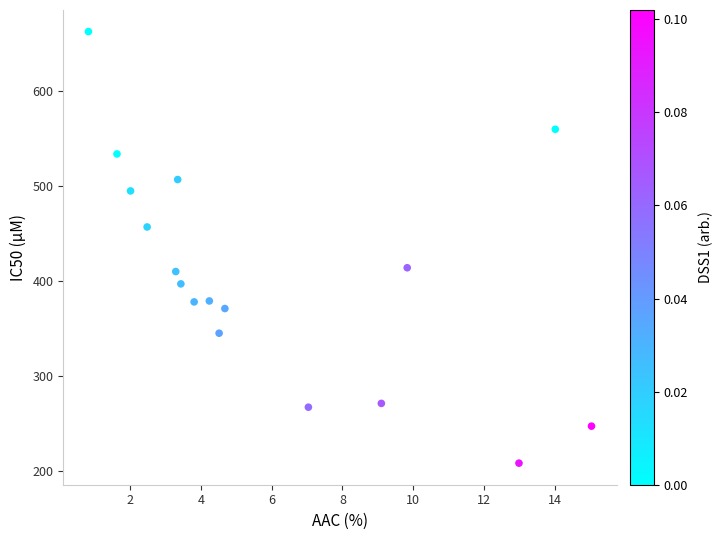

What is the range of Y values (max minus min)?

455